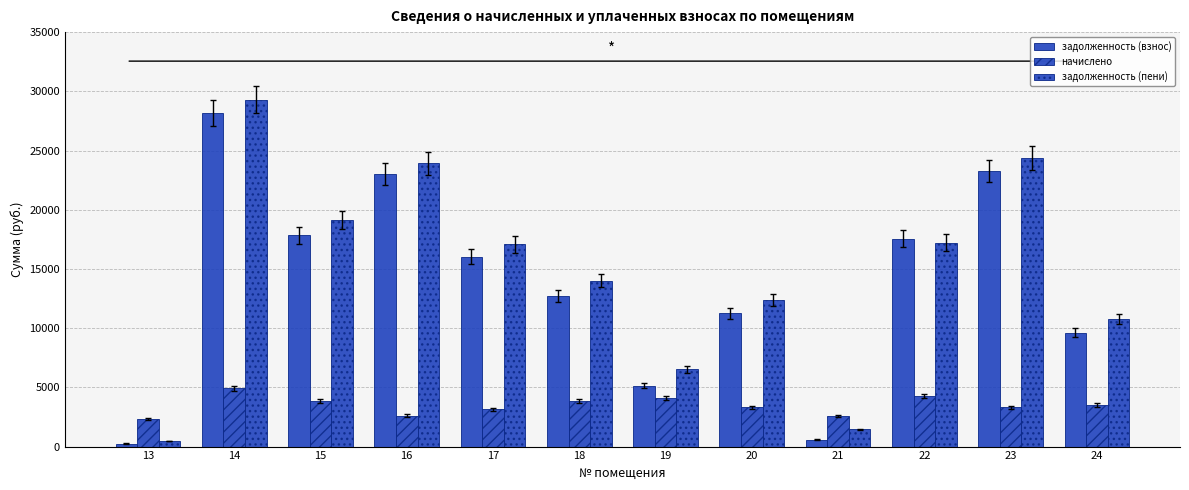

Is the value of задолженность (взнос) at 14 greater than the value of задолженность (пени) at 18?

Yes